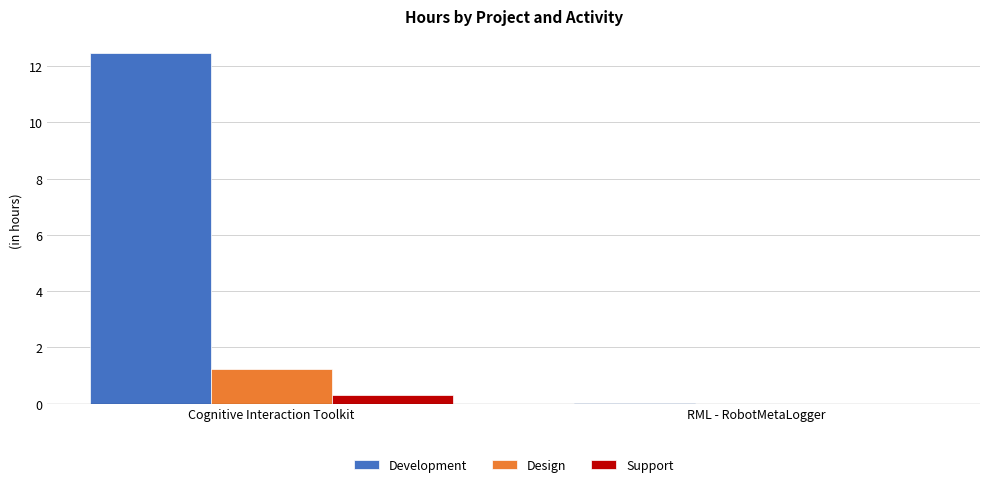

How many series are shown in this chart?

3